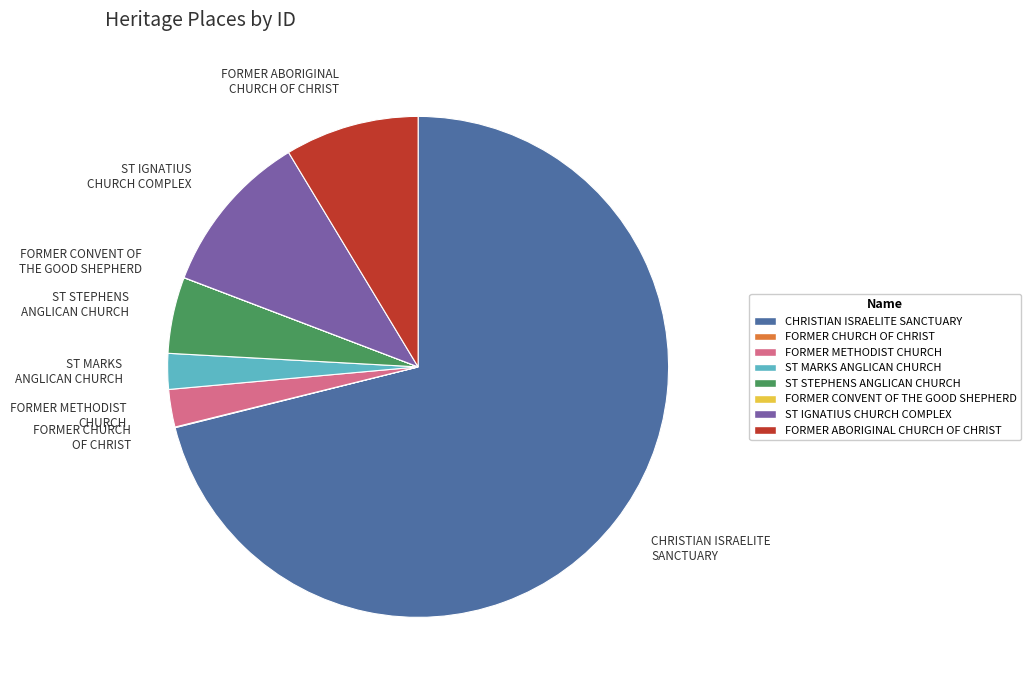

The ST IGNATIUS CHURCH COMPLEX slice represents 22% of the pie. True or false?

False